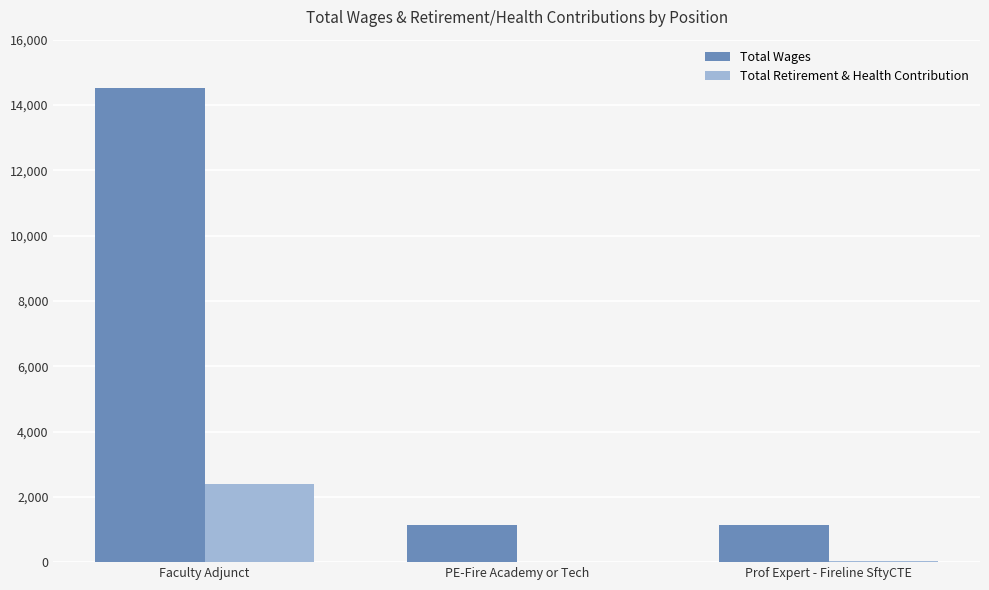

The value of Total Retirement & Health Contribution at PE-Fire Academy or Tech is 1459. True or false?

False